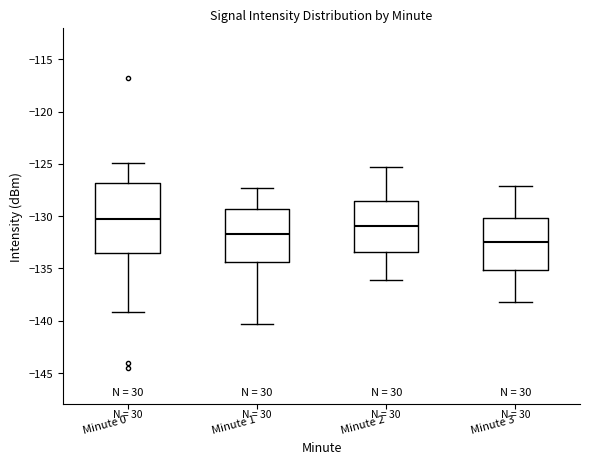

Which box has the lowest median line?

Minute 3